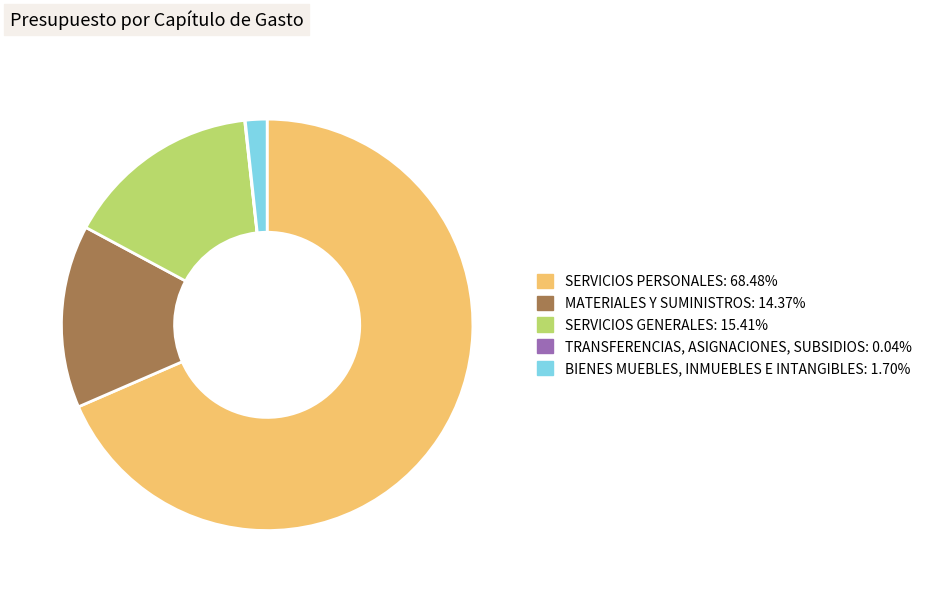

Which slice is the largest?

SERVICIOS PERSONALES